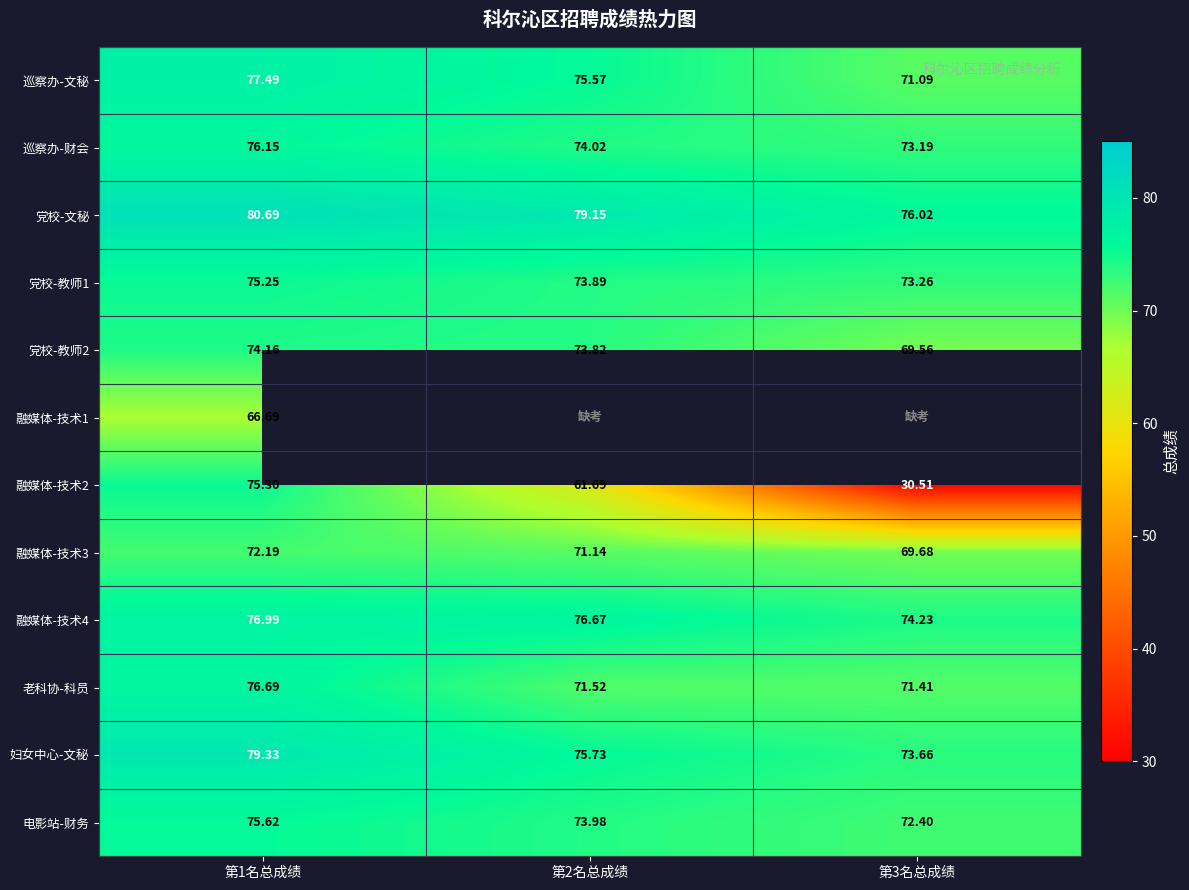

At which category is the sum across all series the highest?

第1名总成绩